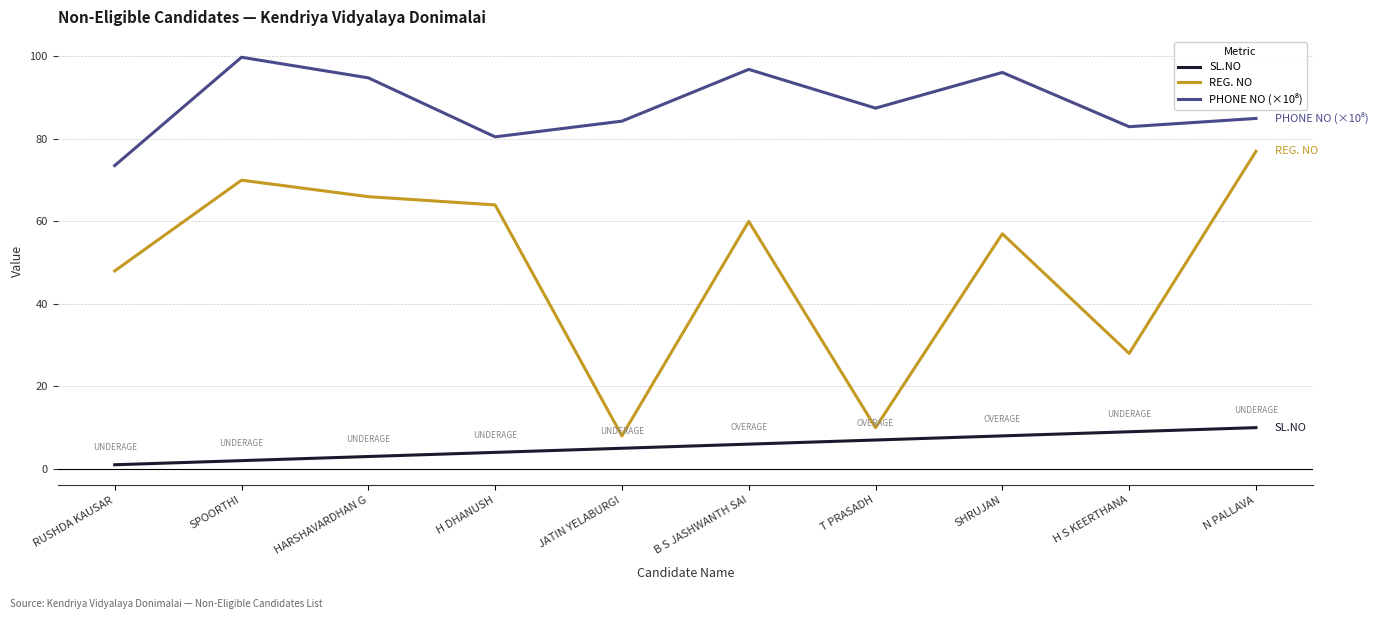

What is the spread (max minus min) of values at RUSHDA KAUSAR?

72.5